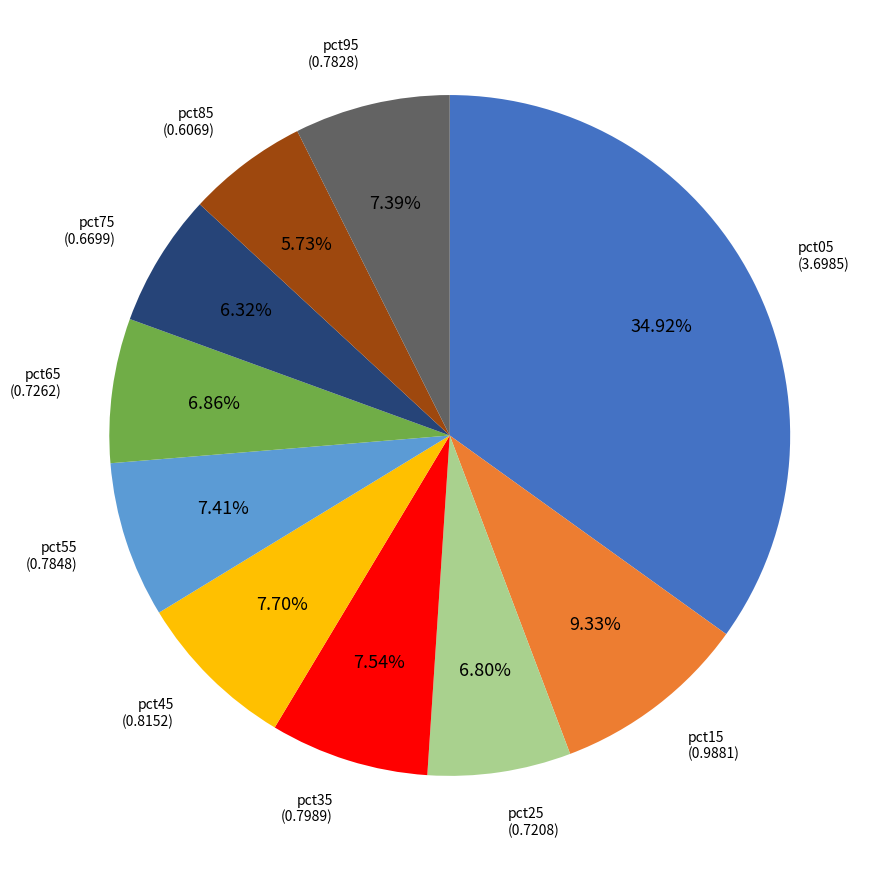

Is there any slice that represents more than half of the pie?

No